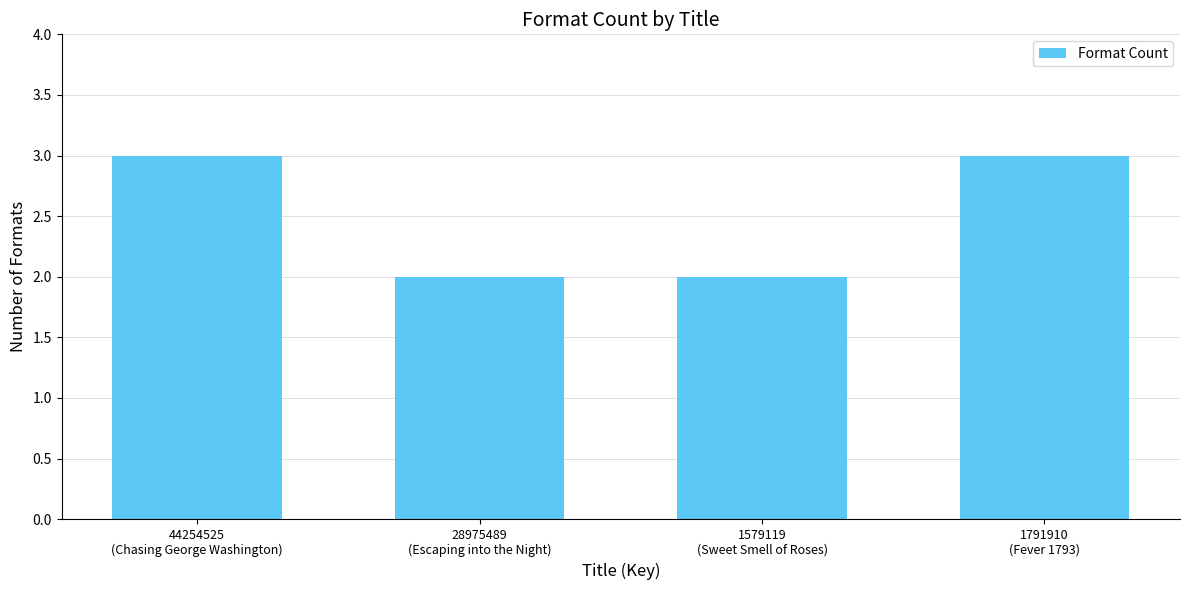

What is the greatest value displayed?

3